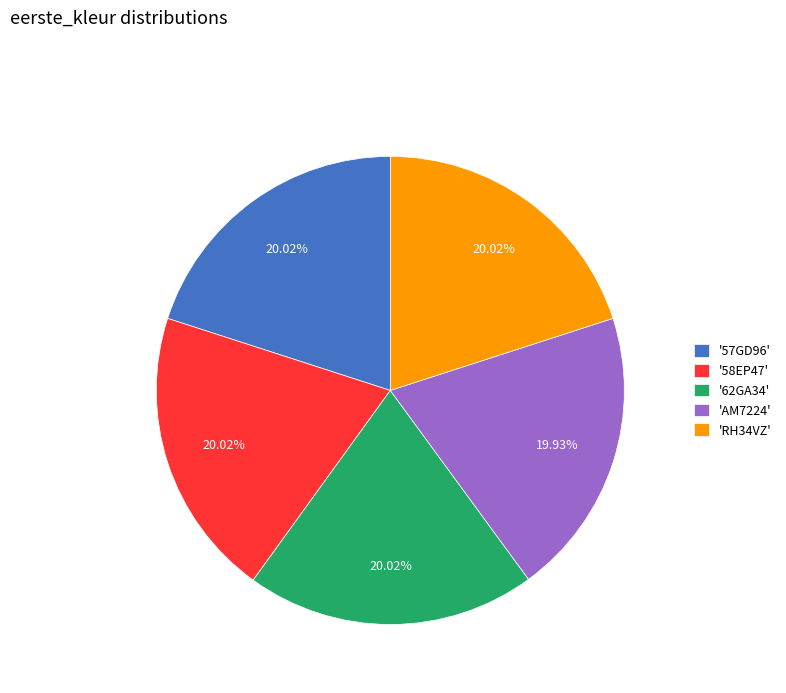

Is 'AM7224' the majority of the pie?

No